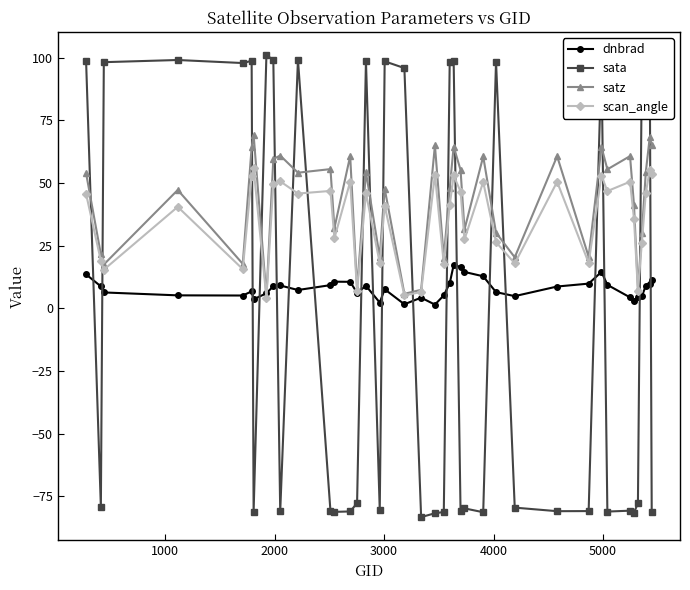

List the series in order of their peak value, lowest first.

dnbrad, scan_angle, satz, sata